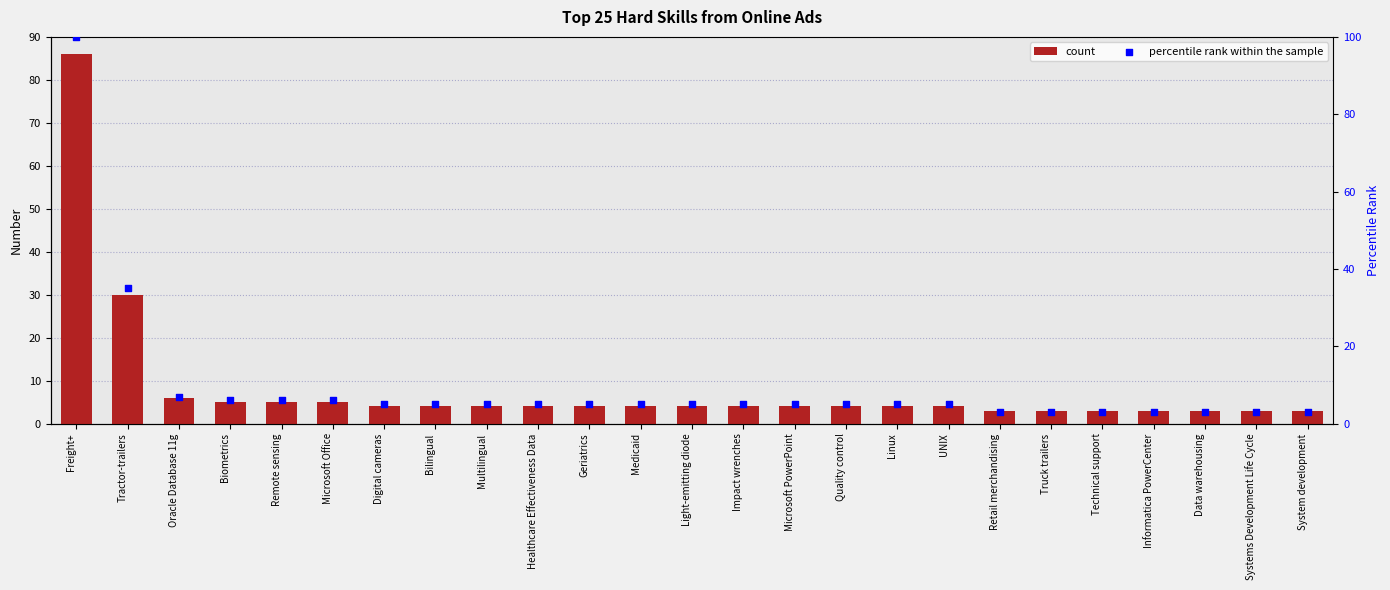

Which series has the widest spread of Y values?

percentile rank within the sample